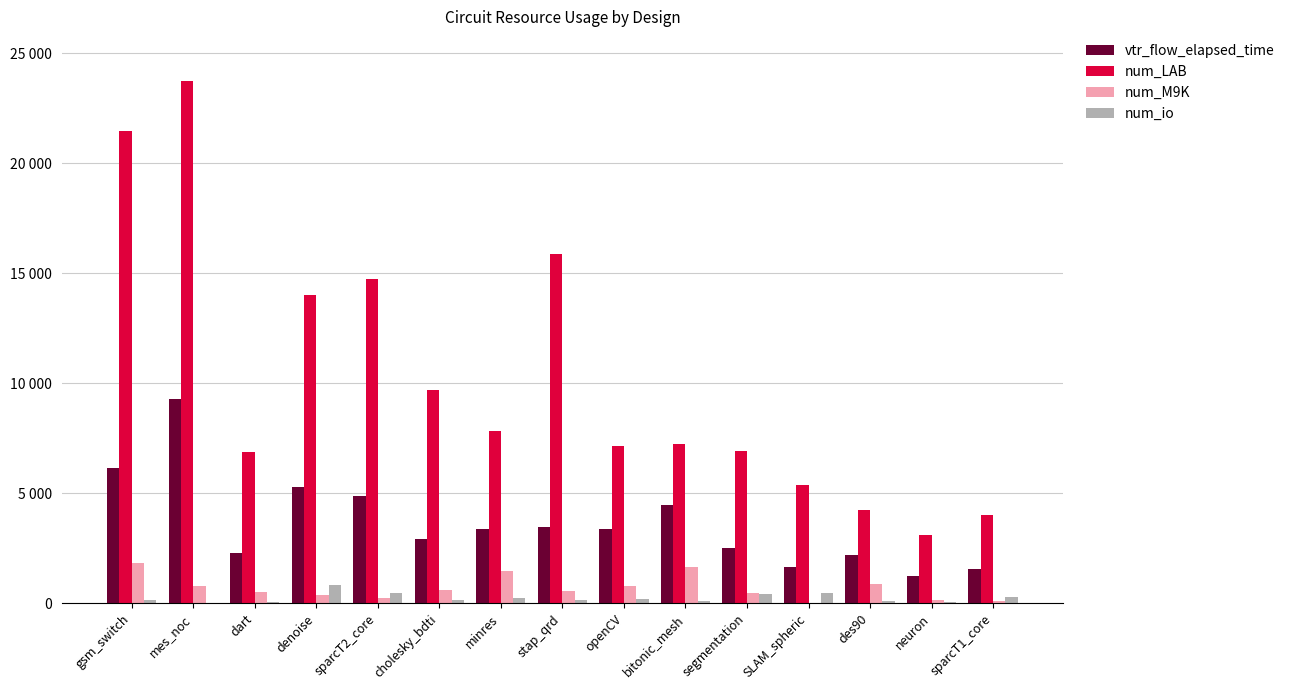

What is the value of the num_M9K bar at the 9th from the left?

785.0